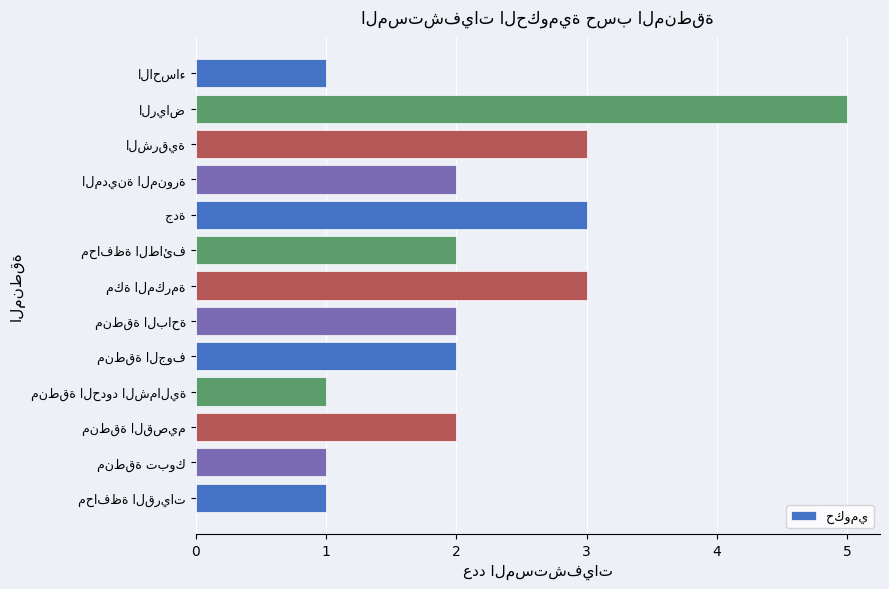

What is the value of the 12th bar from the top?

1